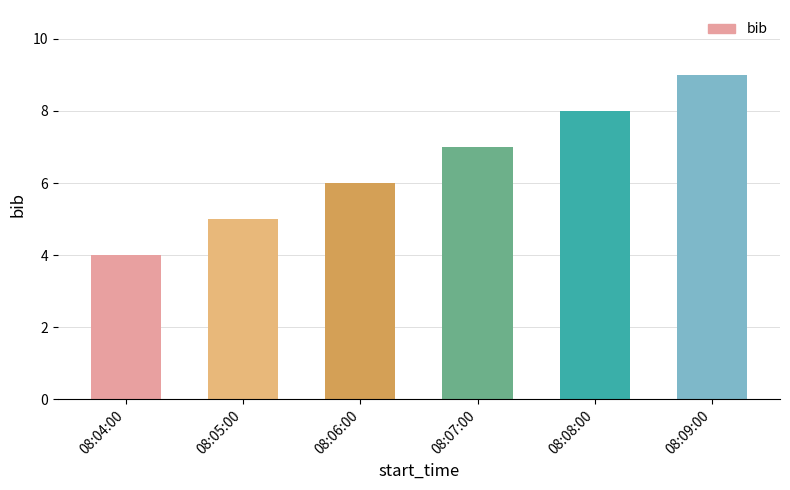

What is the approximate value at 08:09:00?

9